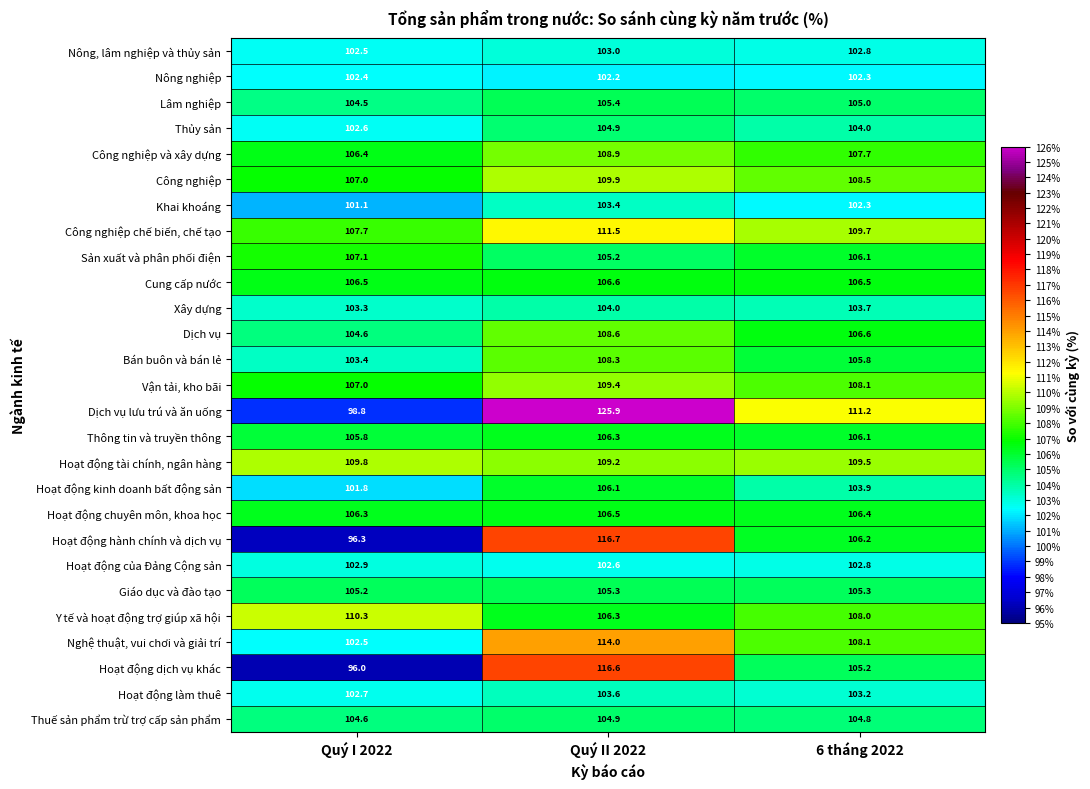

What is the difference between the maximum and minimum values in the Hoạt động của Đảng Cộng sản series?

0.3